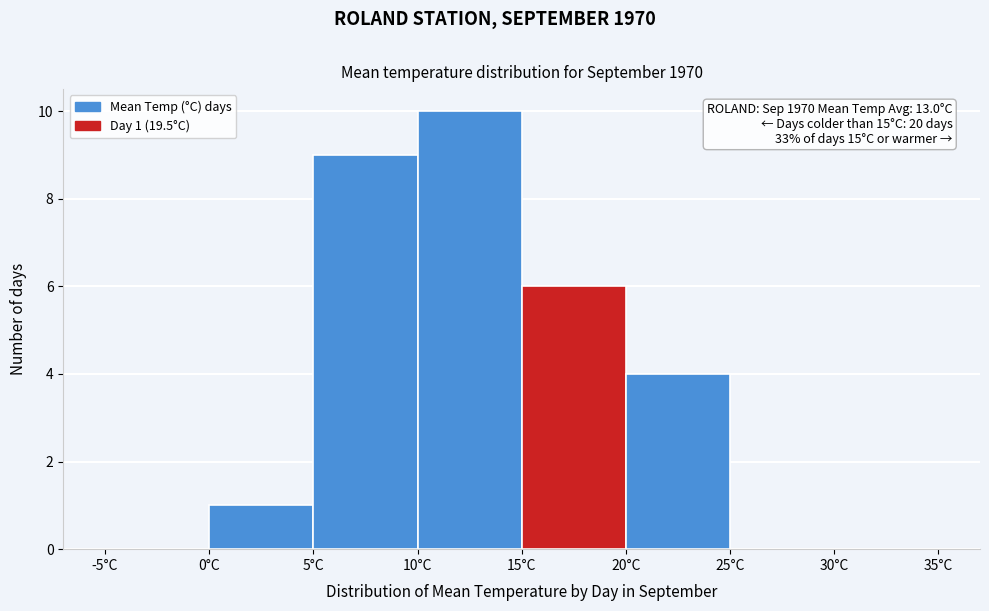

Over which range of the x-axis is the bar tallest?

10 to 15